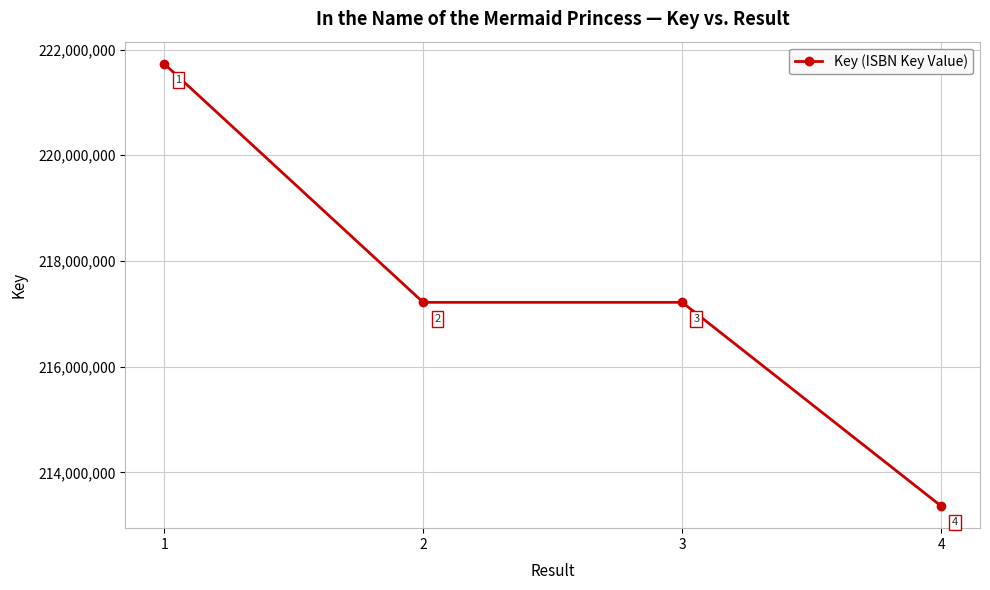

Which label corresponds to the largest value in the chart?

1